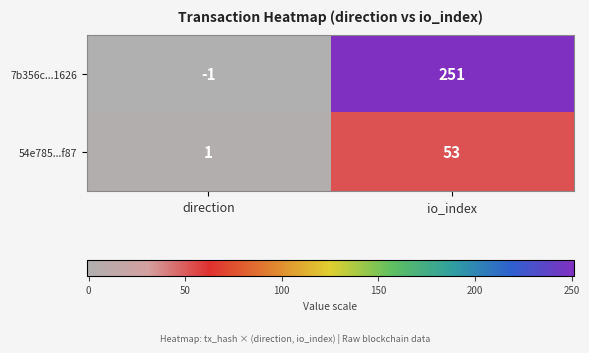

Reading right to left, list all the values displayed in this chart.

7b356c...1626: io_index=251	direction=-1
54e785...f87: io_index=53	direction=1